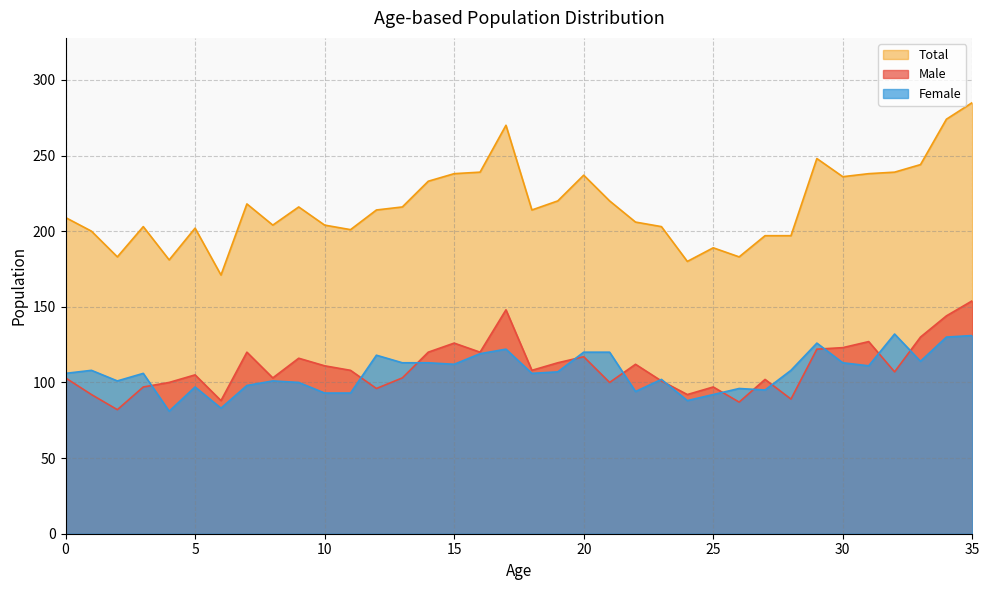

Does the chart have visible grid lines?

Yes